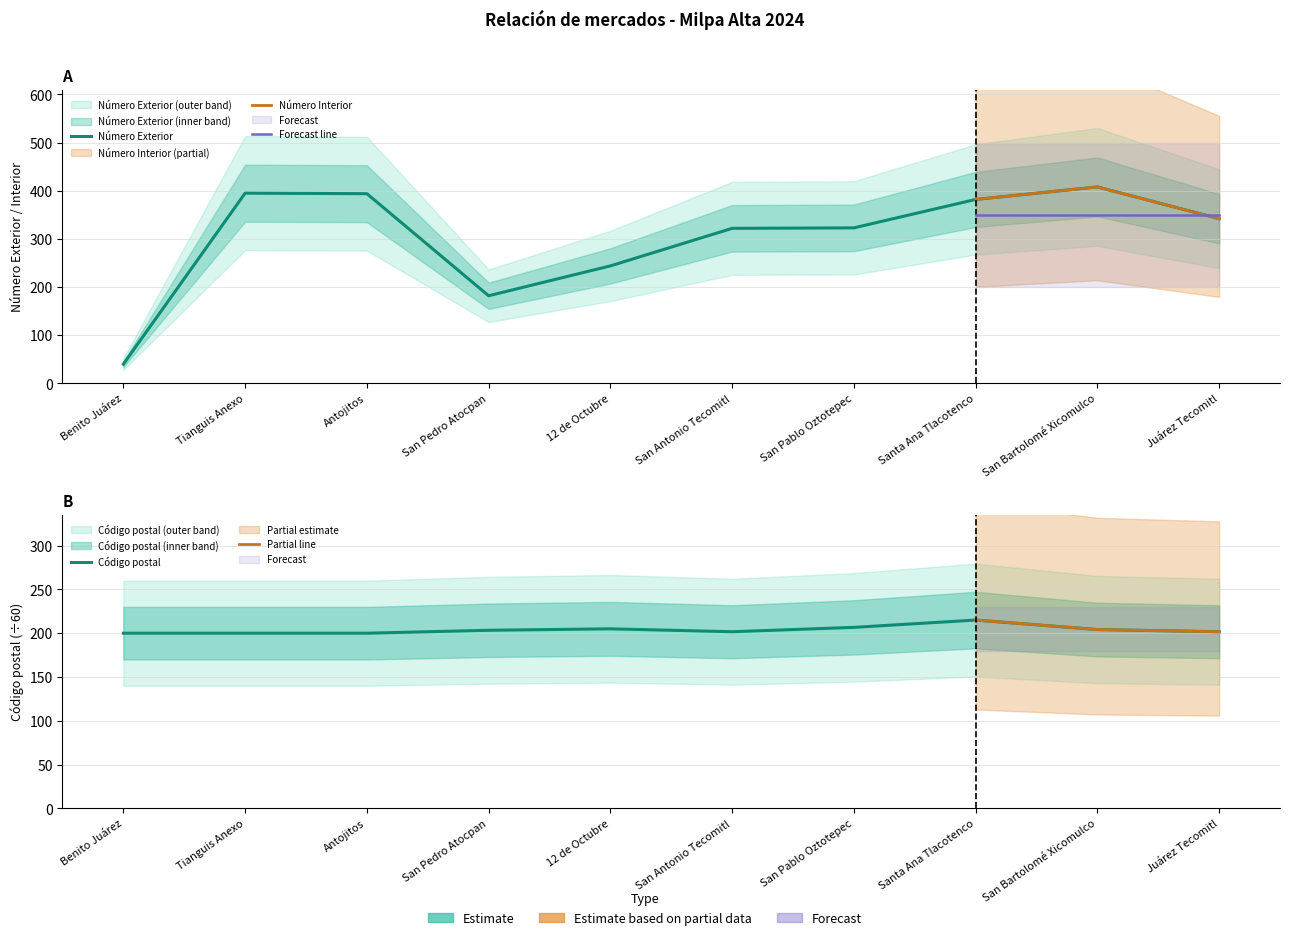

Does the chart display data point markers on the line(s)?

No